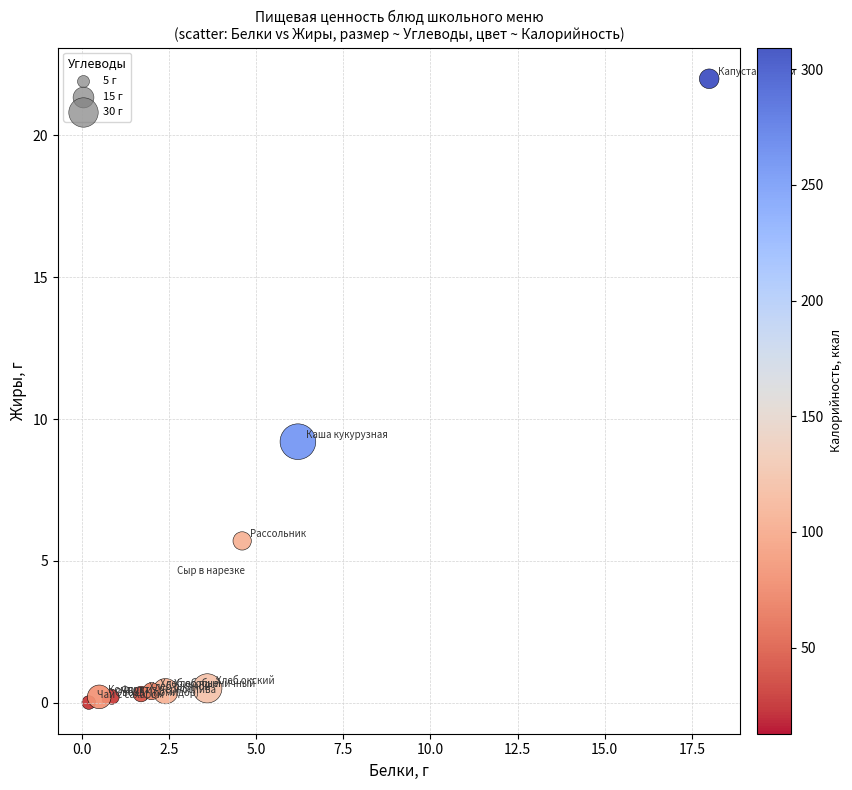

What Y value in the scatter plot is closest to 11?

9.2